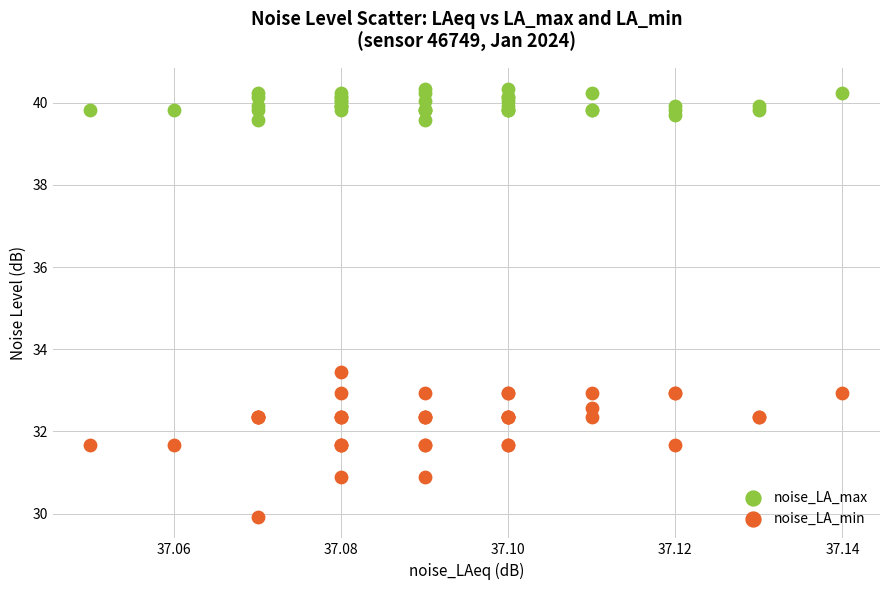

Which series reaches the maximum Y coordinate?

noise_LA_max